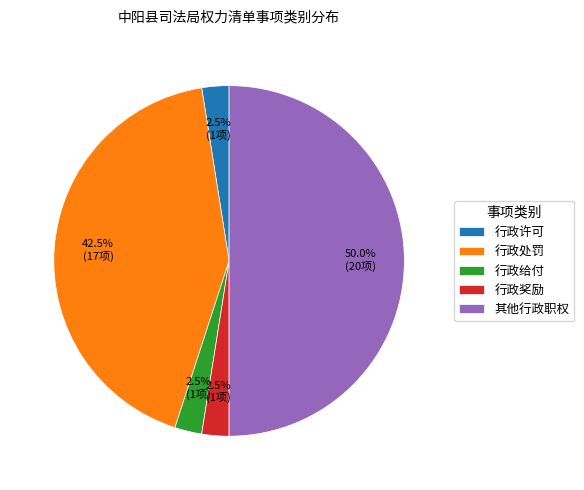

To the nearest percent, what is the average slice percentage?

20%